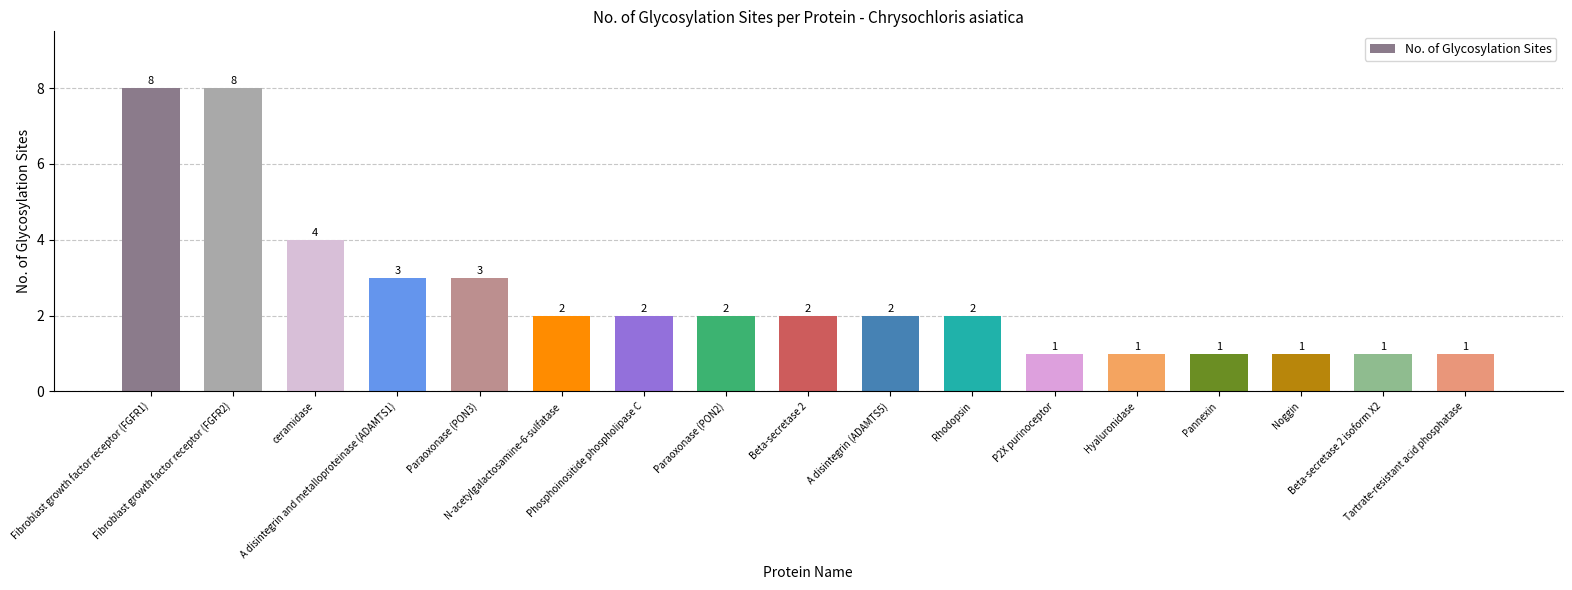

Reading left to right, extract all data points from this chart.

8	8	4	3	3	2	2	2	2	2	2	1	1	1	1	1	1